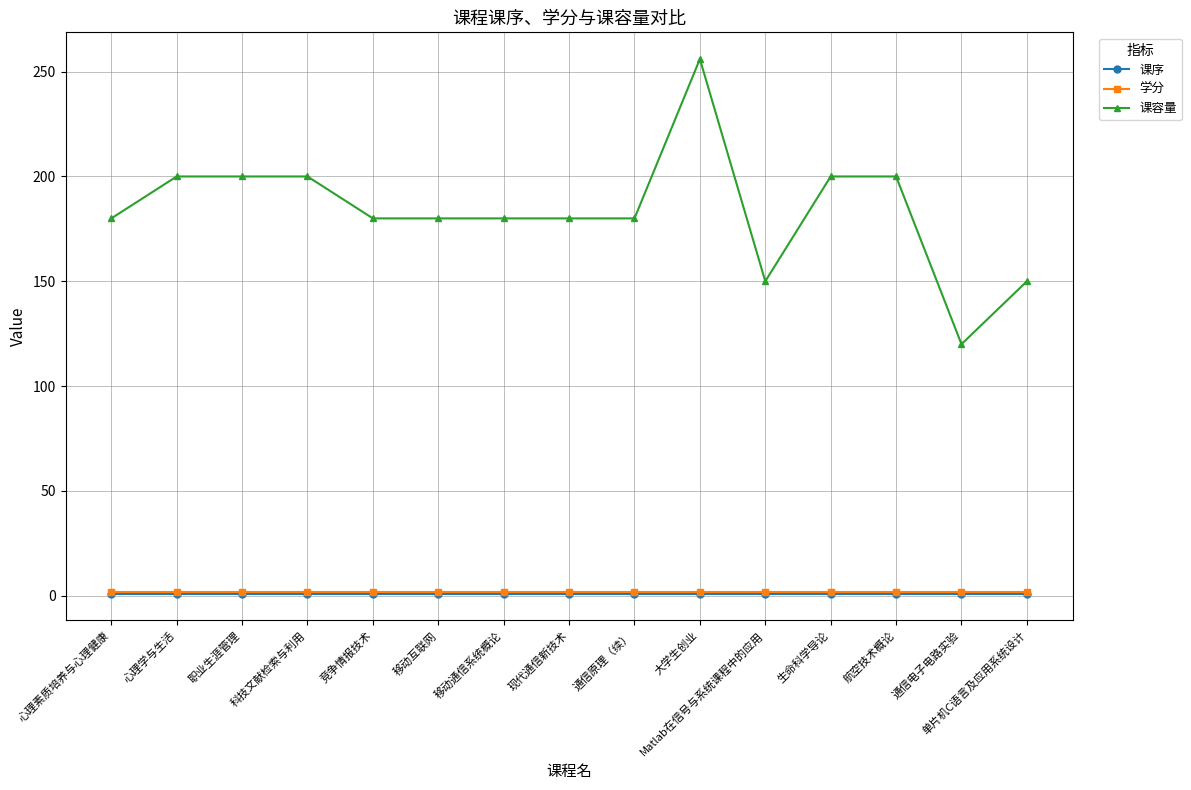

The 课容量 series shows 44 at 竞争情报技术. True or false?

False